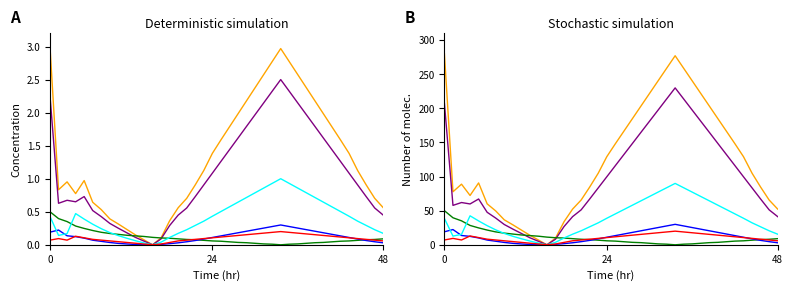

How many lines are shown in the chart?

6